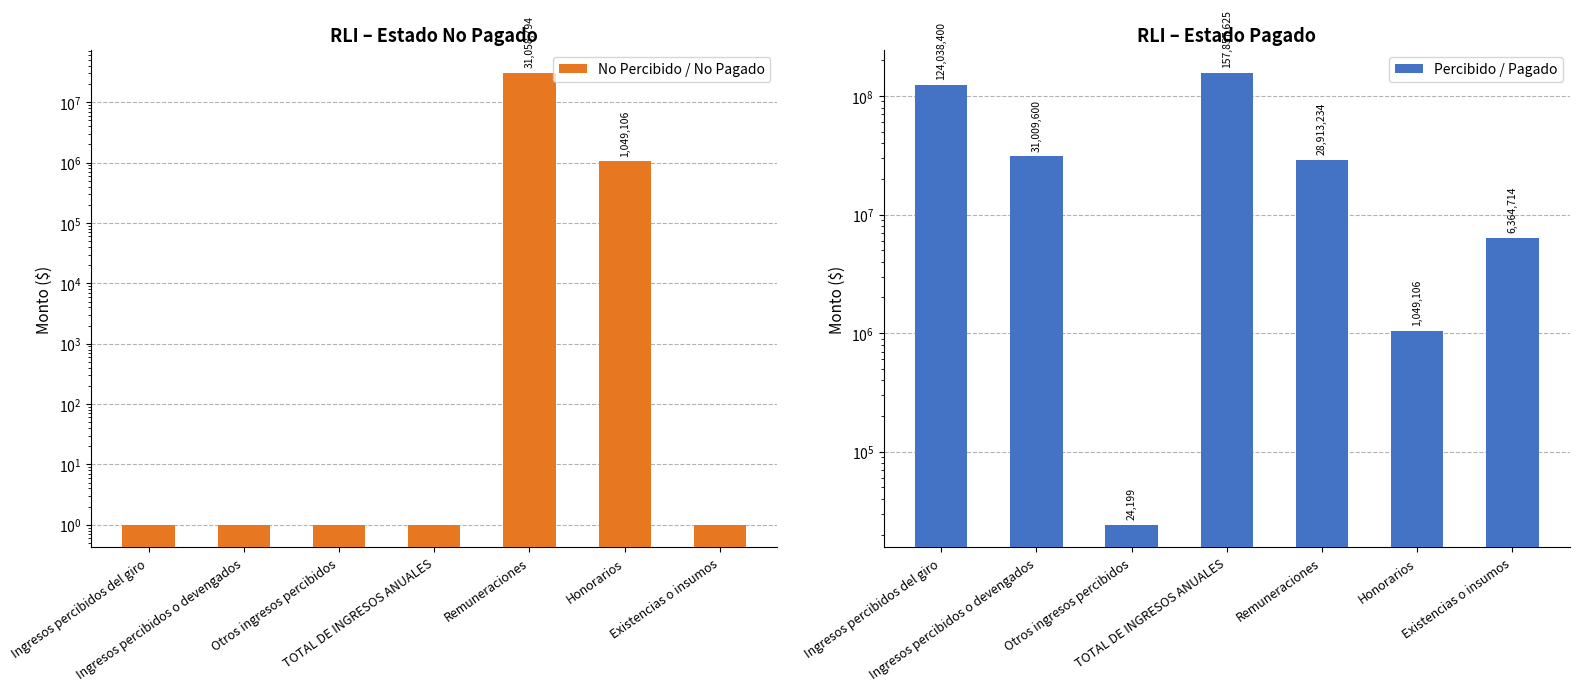

At which category is the sum across all series the highest?

TOTAL DE INGRESOS ANUALES